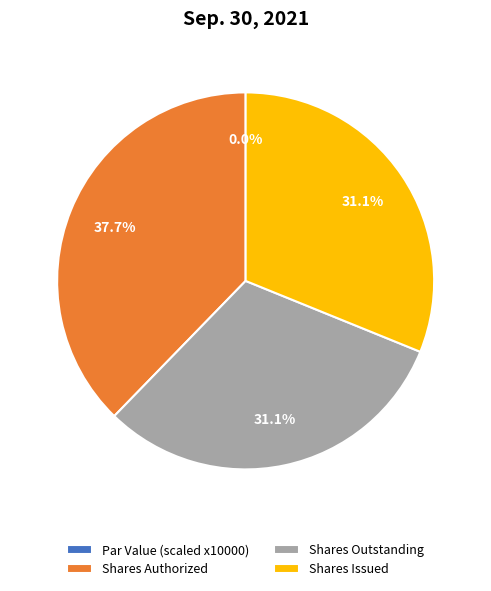

Which has a higher value, Shares Authorized or Shares Issued?

Shares Authorized